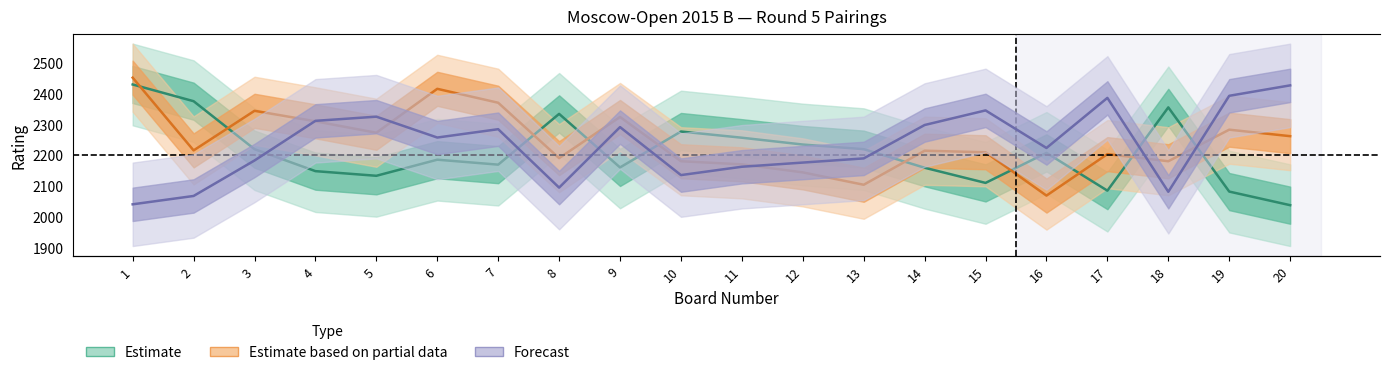

Where is the first local minimum for Black Rating?

2